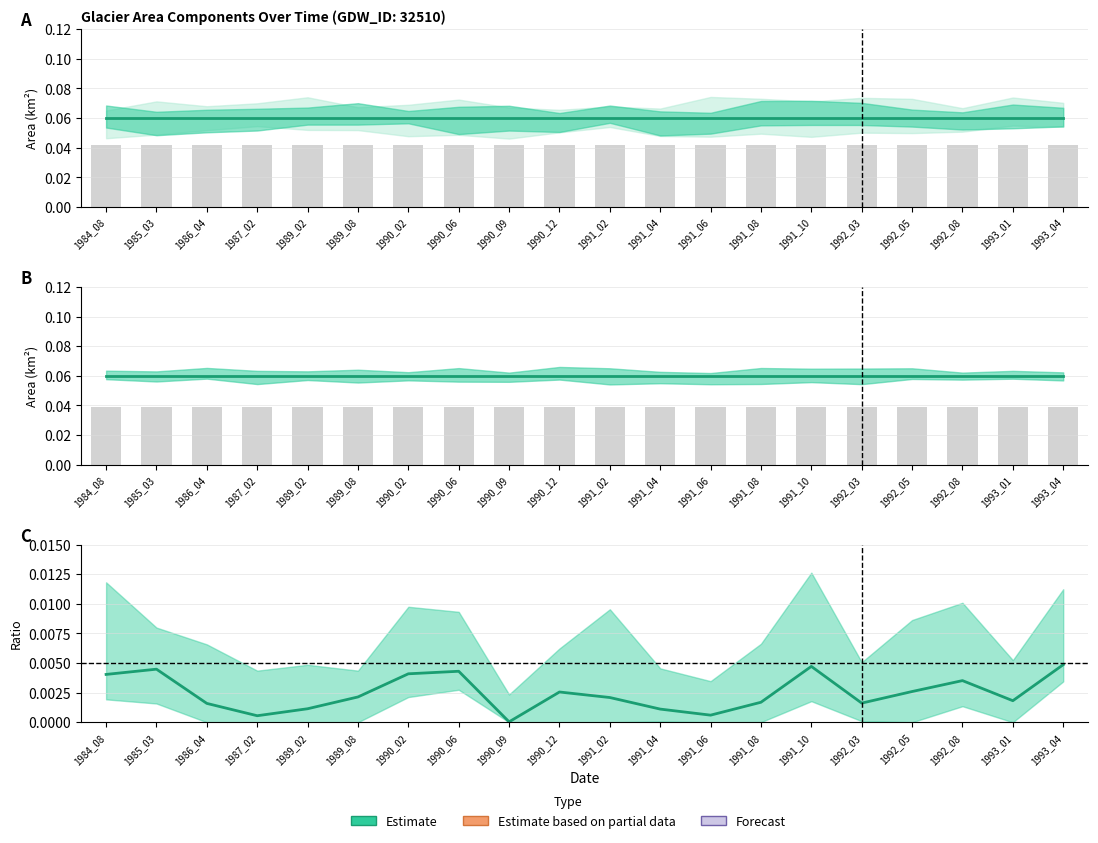

What is the sum of the landArea values at 1992_08 and 1991_04?

0.1